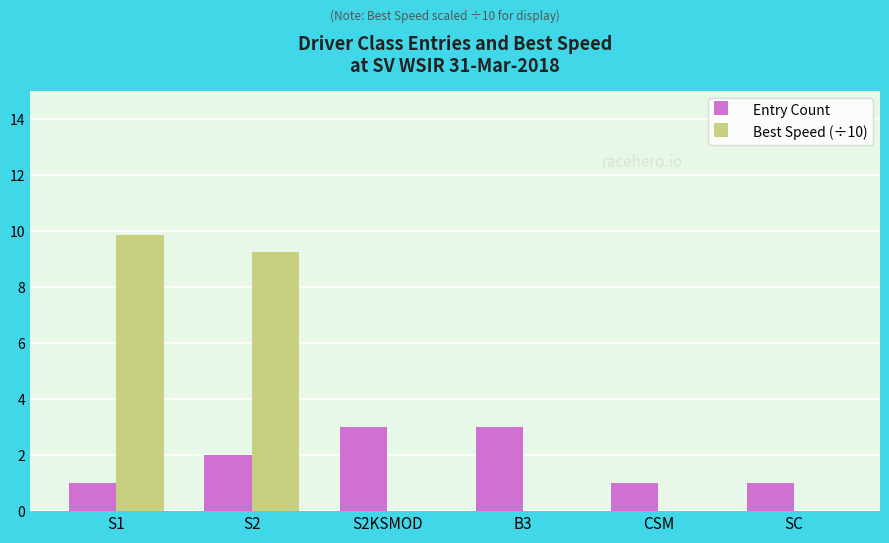

The value of Best Speed (÷10) at CSM is 0.0. True or false?

True